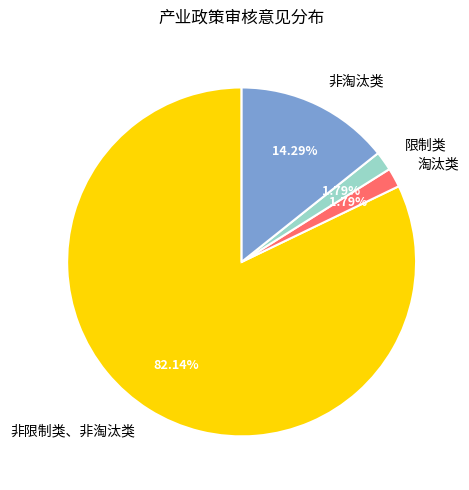

What is the largest slice in the pie chart?

非限制类、非淘汰类